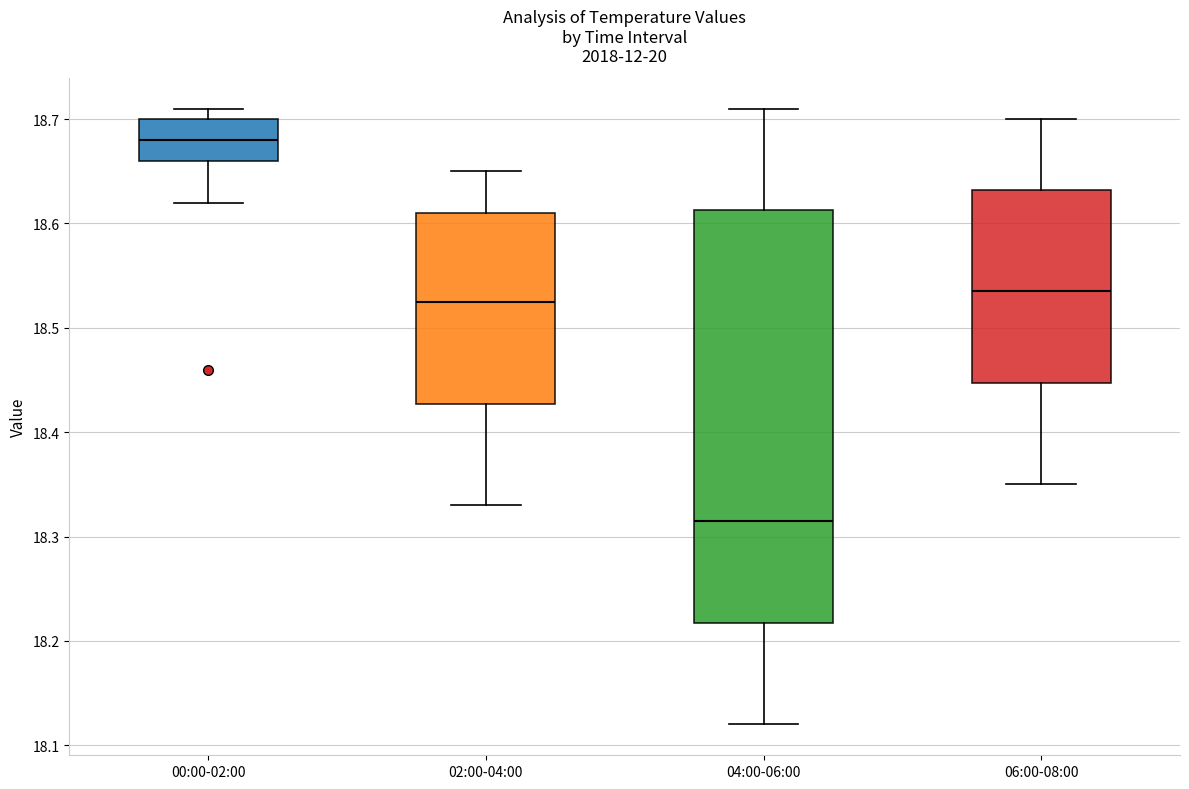

Reading left to right, read every box against the y-axis: the position of its median line, the range the box covers, and the ends of its whiskers. The values are not printed on the chart, so give them approximately, as read against the axis.

00:00-02:00: median 18.68, box 18.66 to 18.70, whiskers 18.62 to 18.71
02:00-04:00: median 18.53, box 18.43 to 18.61, whiskers 18.33 to 18.65
04:00-06:00: median 18.32, box 18.22 to 18.61, whiskers 18.12 to 18.71
06:00-08:00: median 18.54, box 18.45 to 18.63, whiskers 18.35 to 18.70